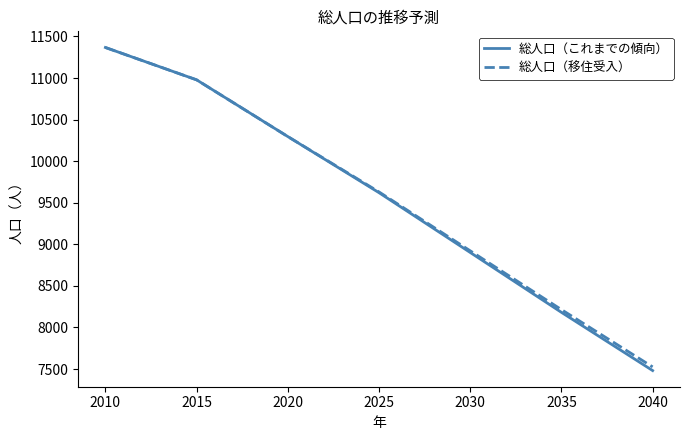

Reading right to left, transcribe all the data shown in this chart.

総人口（これまでの傾向）: 2040=7482	2035=8182	2030=8902	2025=9621	2020=10296	2015=10978	2010=11367
総人口（移住受入）: 2040=7526	2035=8215	2030=8922	2025=9630	2020=10296	2015=10978	2010=11367